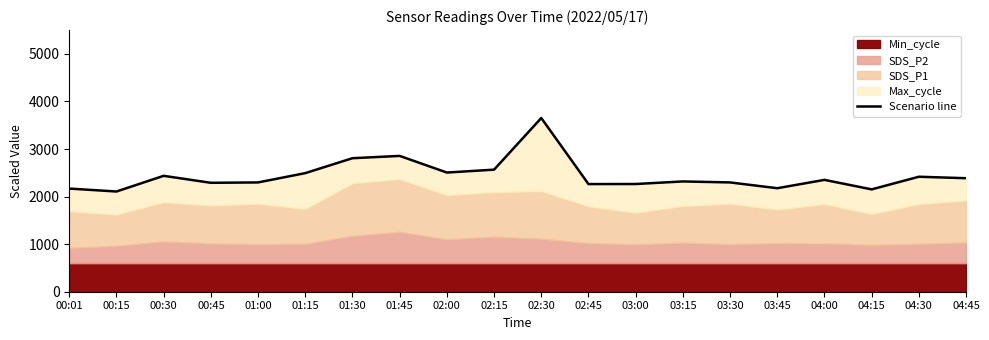

What is the smallest value displayed?

2106.7